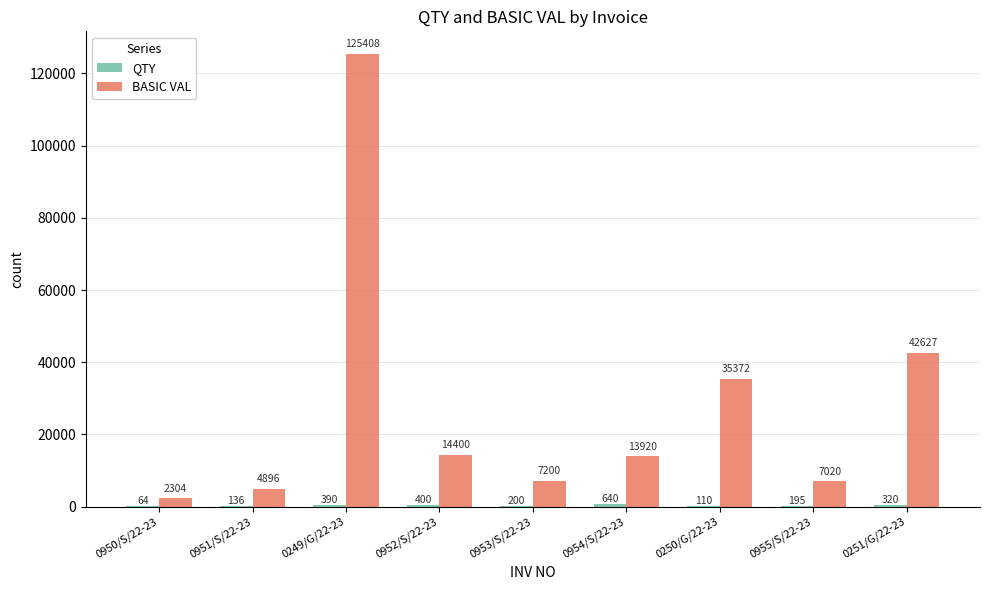

Which series changed the most between 0951/S/22-23 and 0953/S/22-23?

BASIC VAL